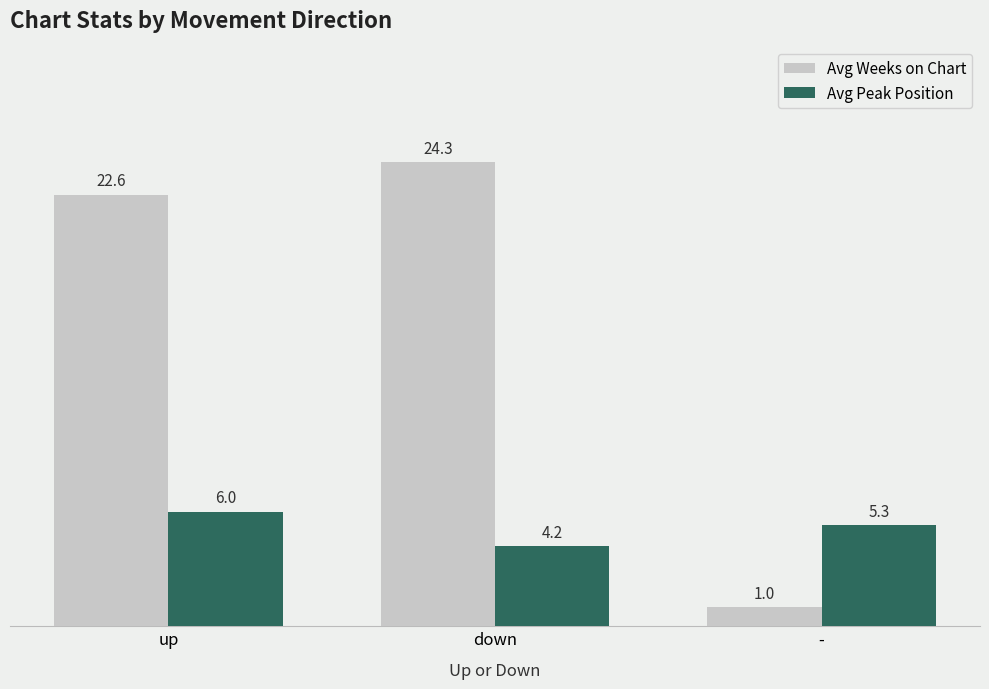

What position from the right is down?

2